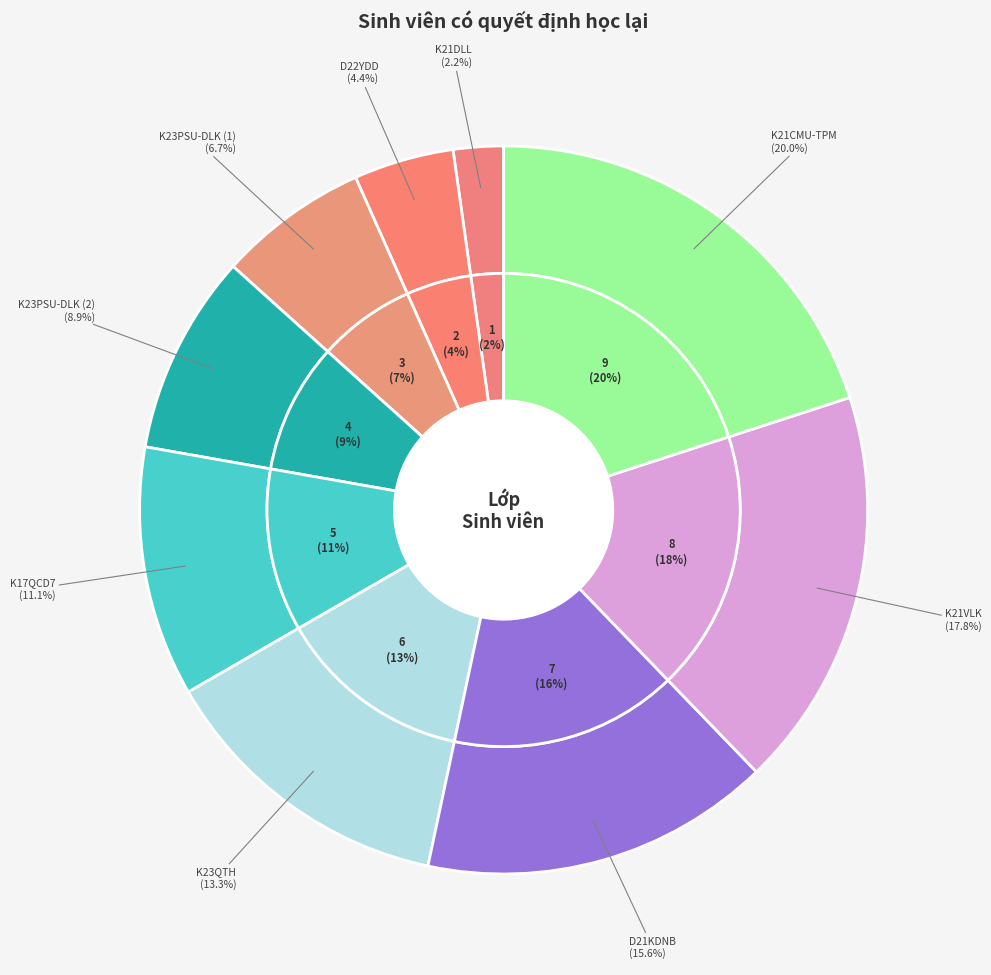

How many segments does this pie chart have?

9